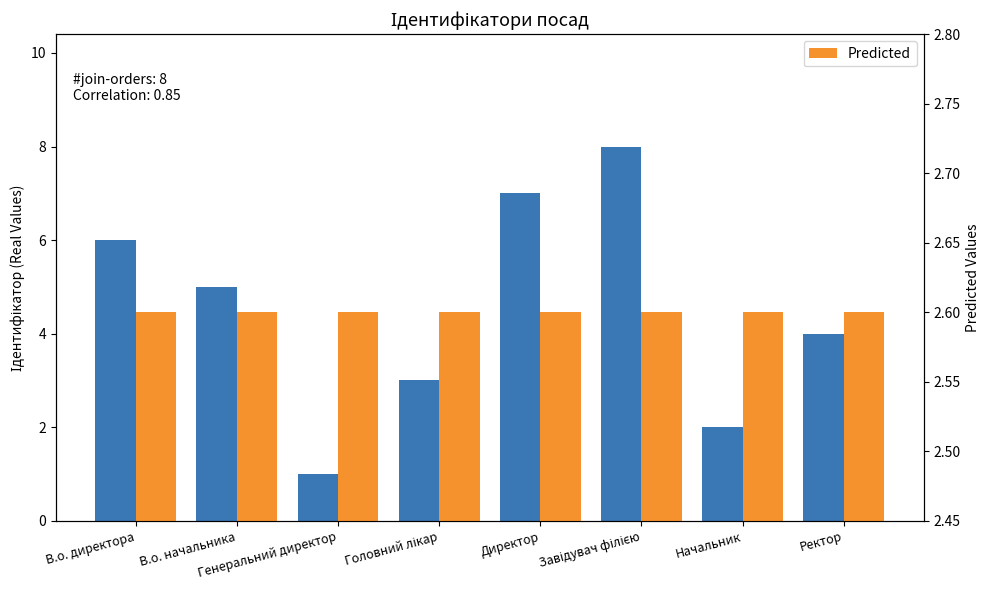

What is the maximum value shown in the chart?

8.0